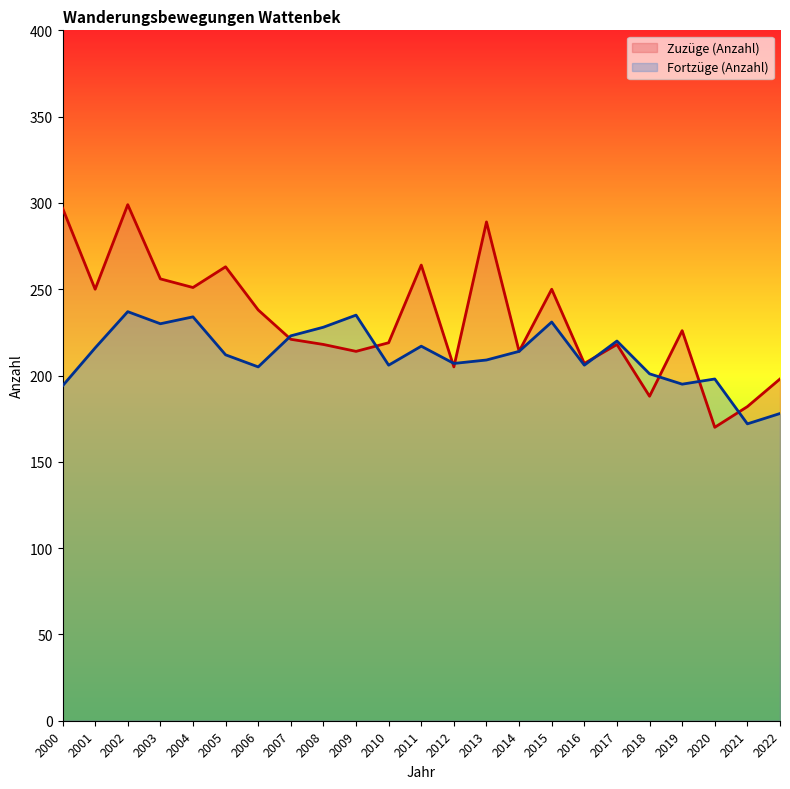

In Fortzüge (Anzahl), how many points are higher than both neighbors (excluding endpoints)?

7